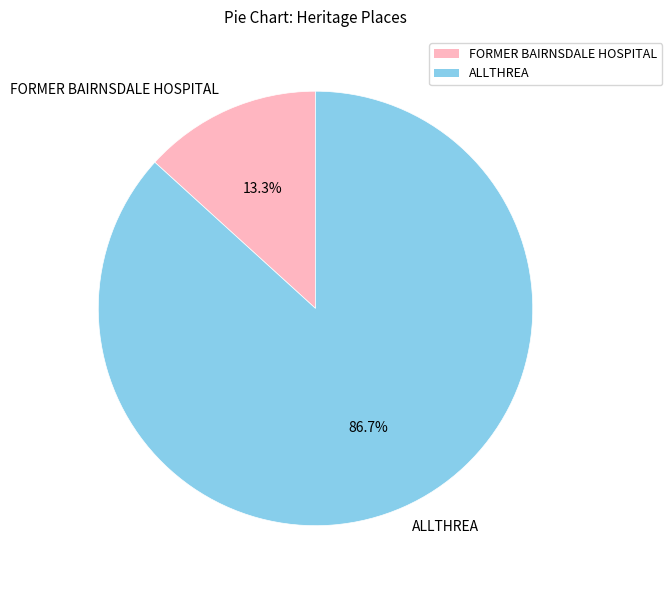

How many segments does this pie chart have?

2